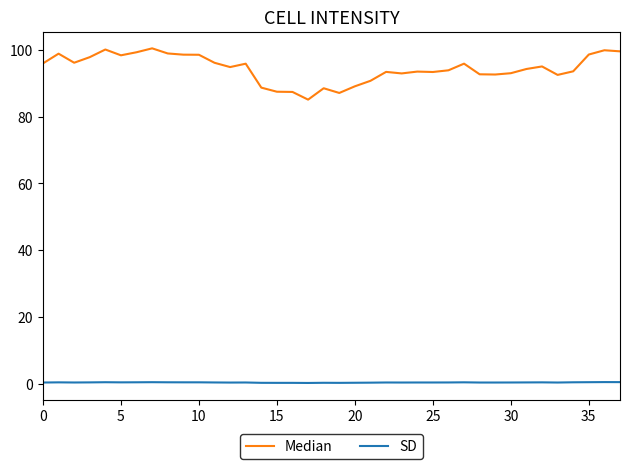

True or false: Median and SD cross at least once.

False